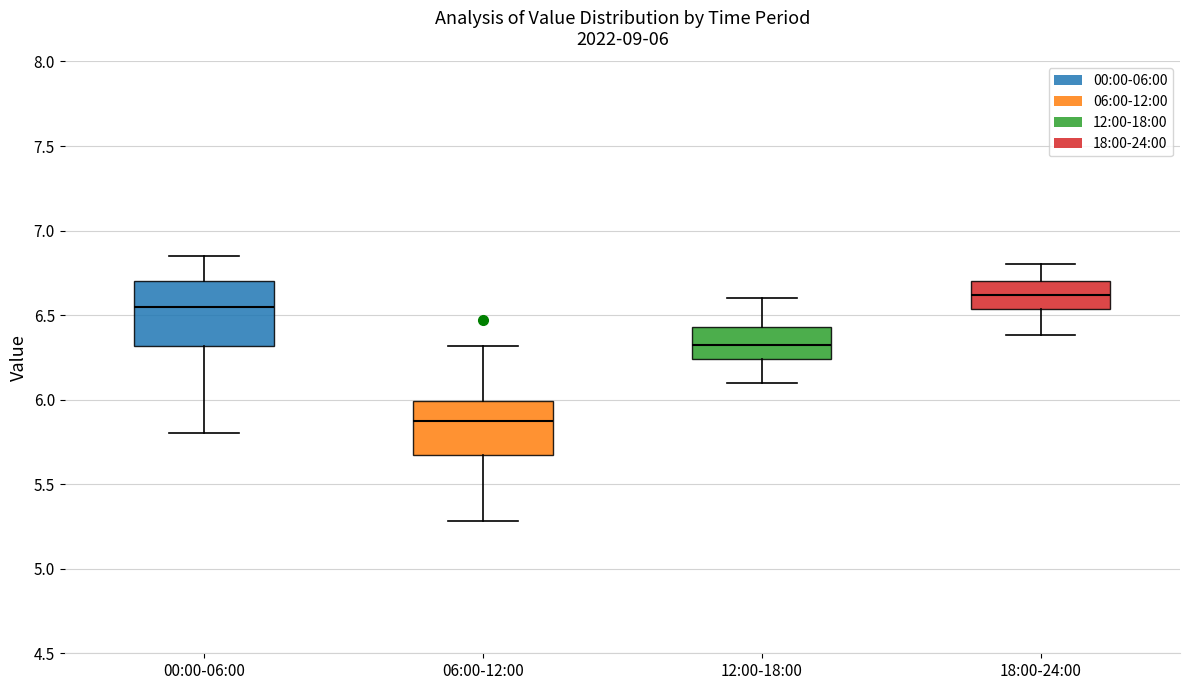

Which box's median line is the lowest?

06:00-12:00